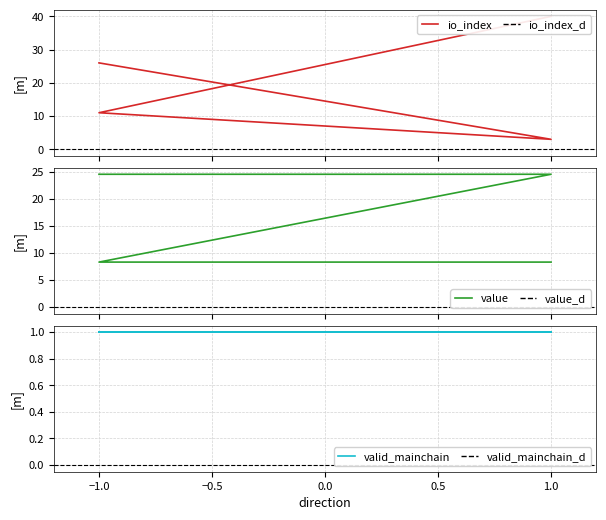

What is the value of the value point at the 2nd from the left?

24.5